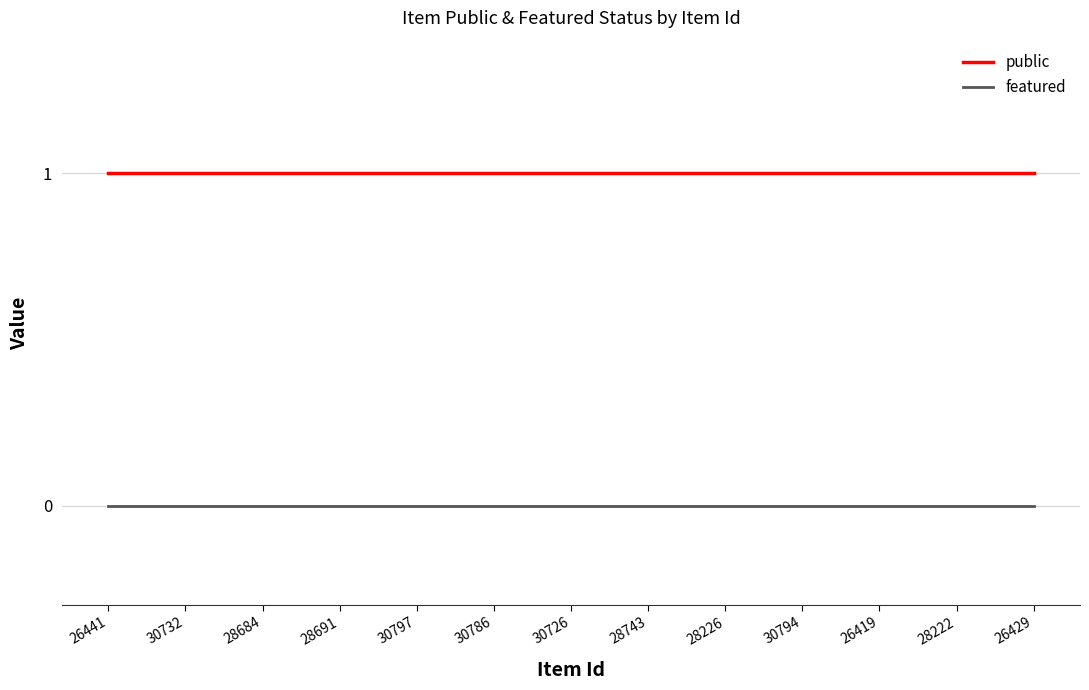

List the series in order of their peak value, highest first.

public, featured